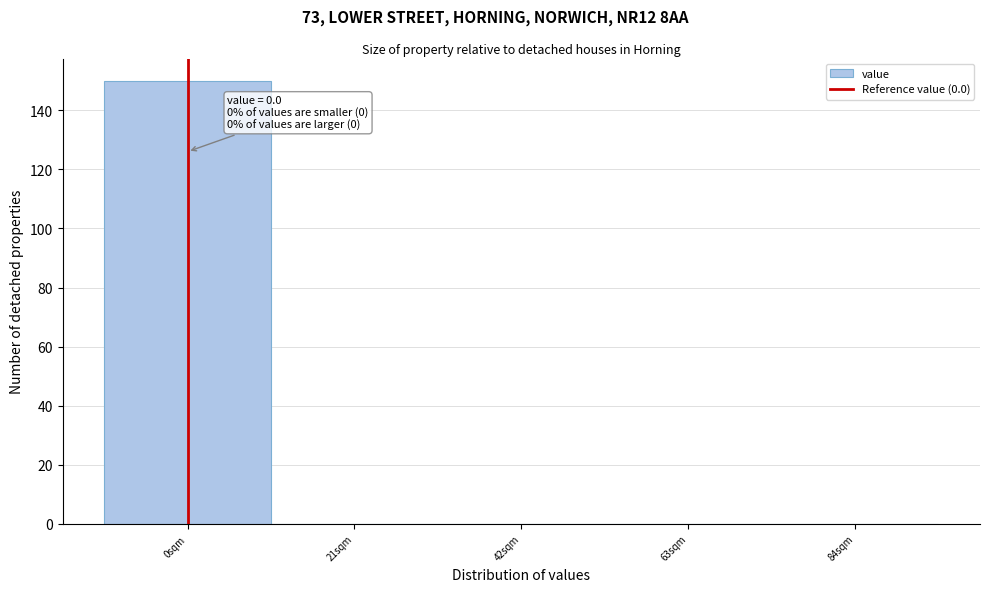

Which range on the x-axis has the tallest bar?

-10.5 to 10.5